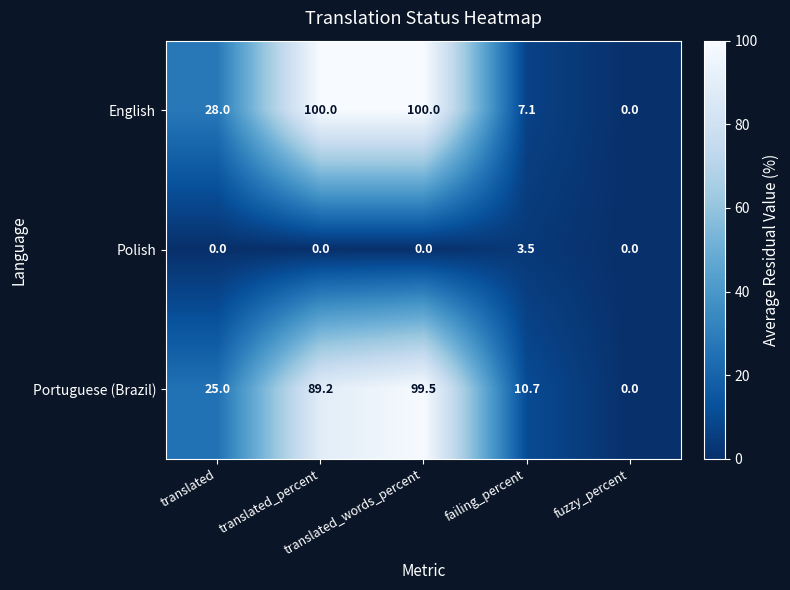

Which series has the largest total across all categories?

English